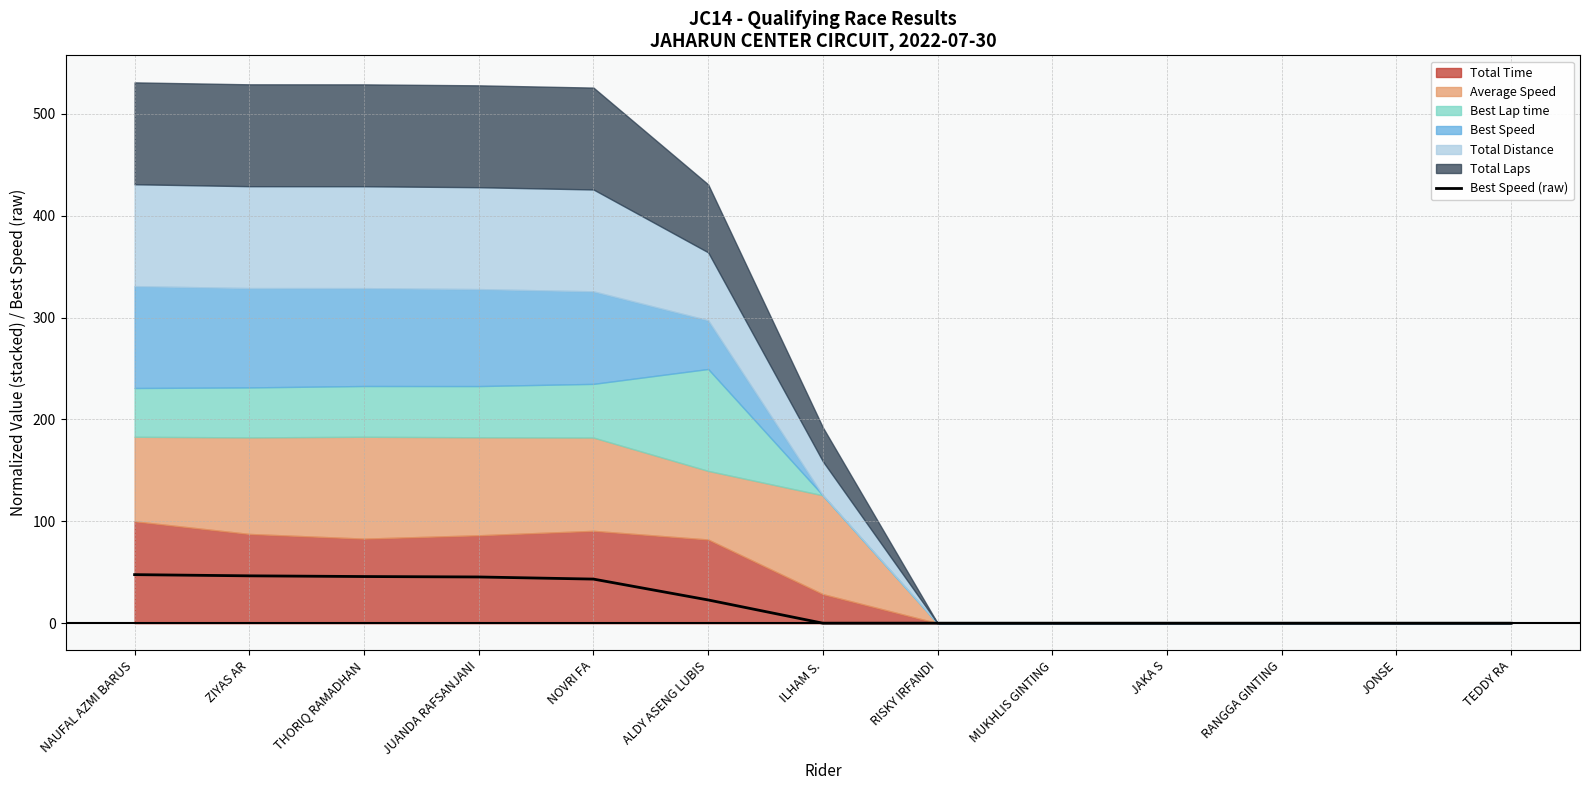

Where is the data nearest to the value 23?

ALDY ASENG LUBIS